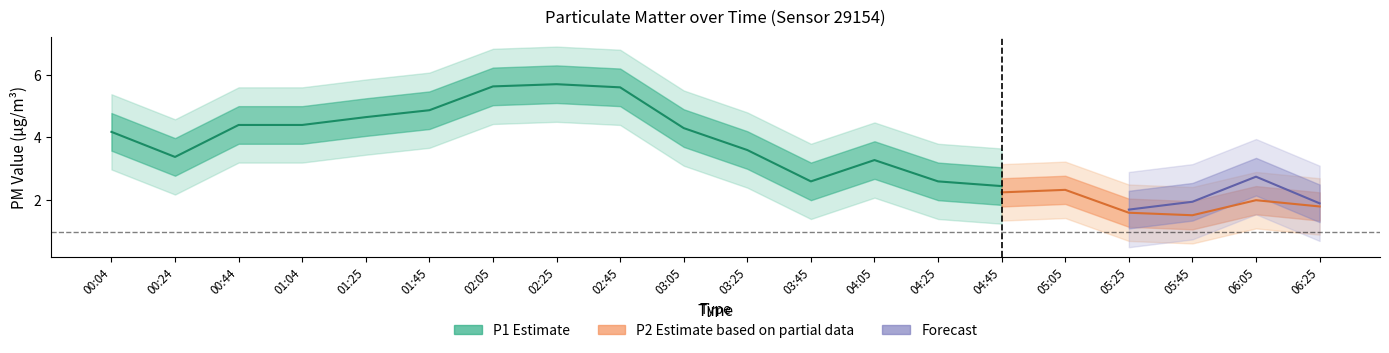

Between 01:04 and 04:25, which series saw the biggest shift?

P1